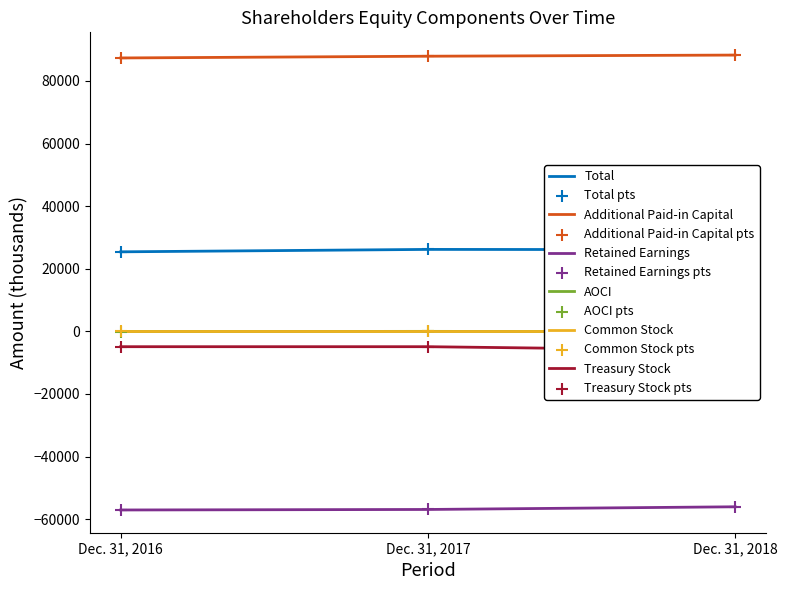

What is the total value across all series at Dec. 31, 2018?

52145